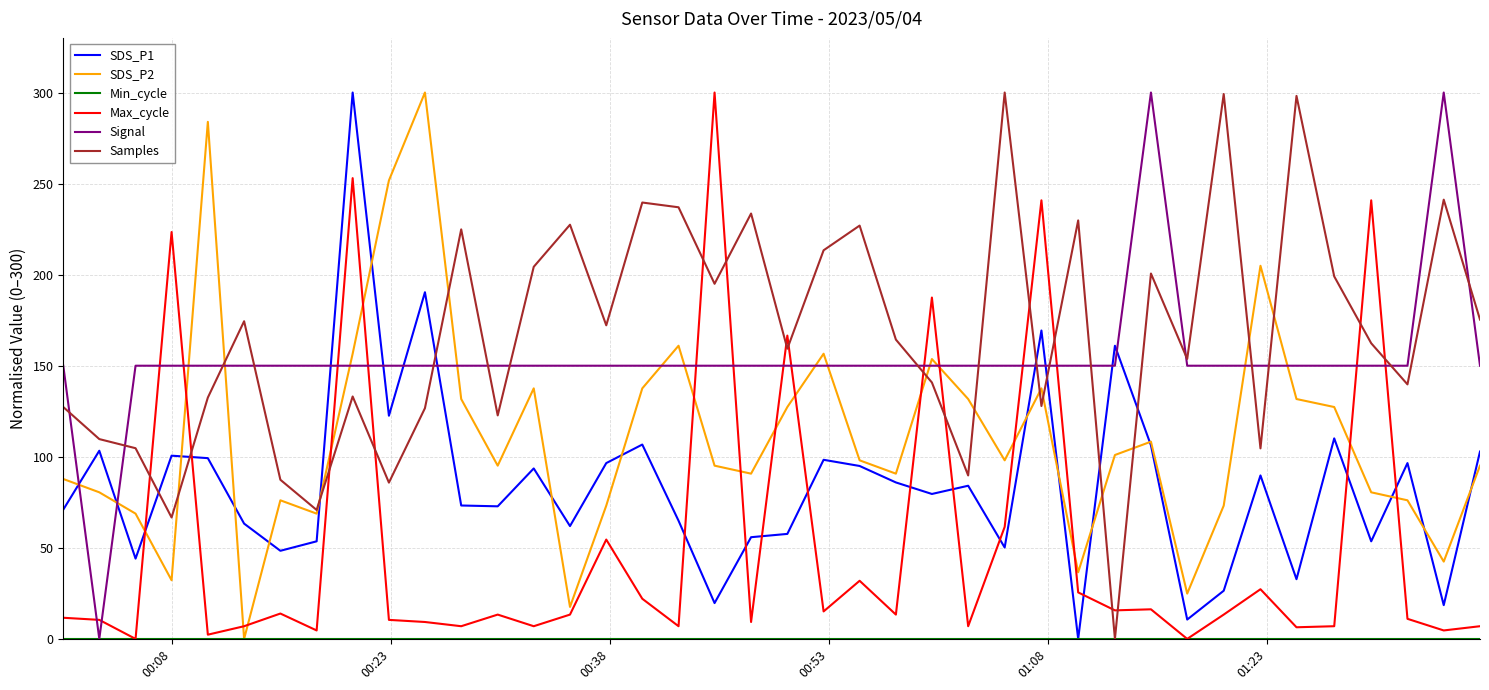

True or false: Max_cycle and Samples intersect in this chart.

True